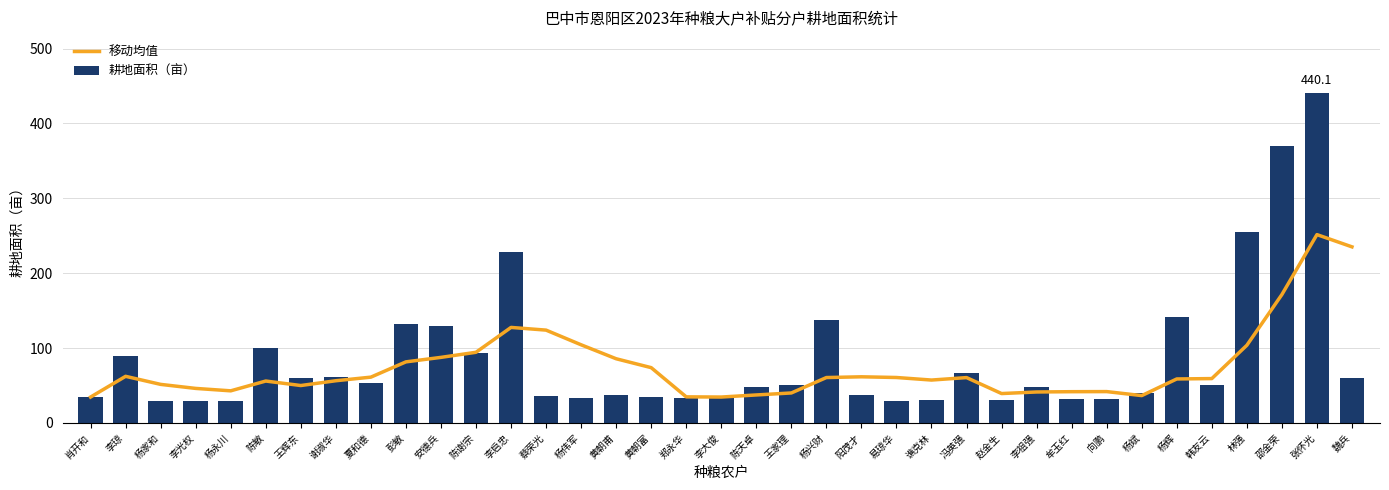

At which category does the chart reach its minimum across all series?

杨家和